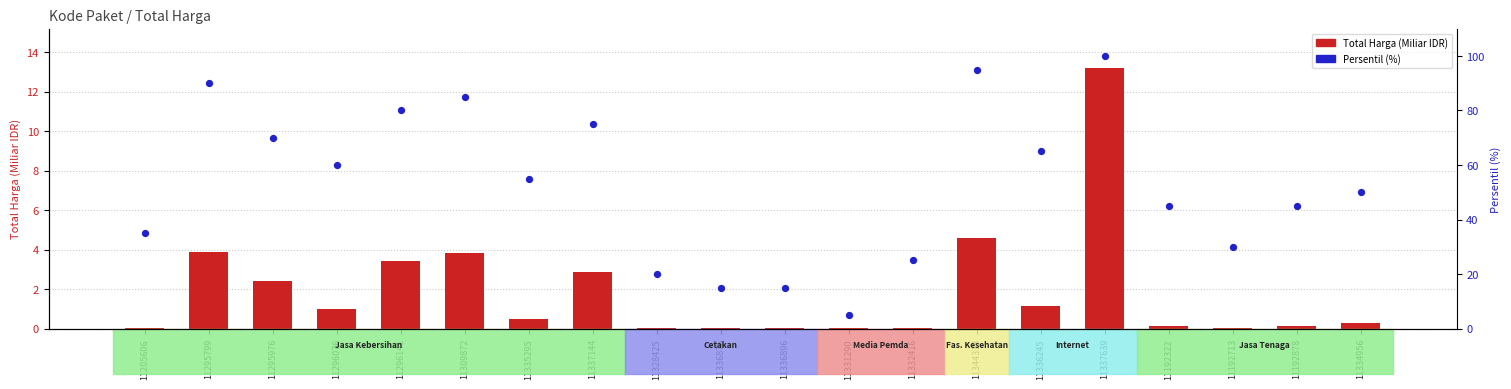

What are all the series names shown in the legend?

Total Harga (Miliar IDR), Persentil (%)